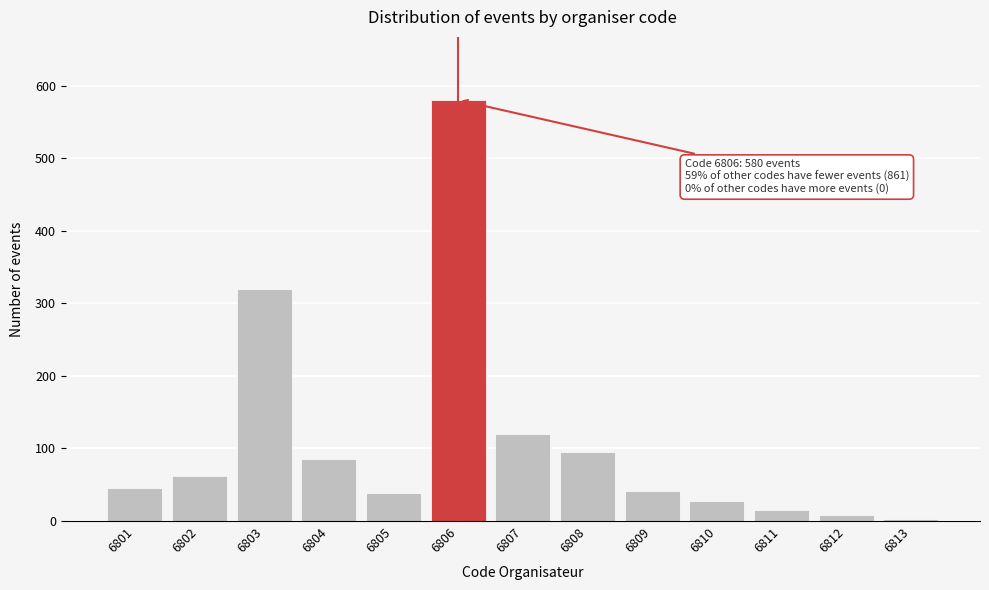

Reading left to right, extract all data points from this chart.

45	62	320	85	38	580	120	95	42	28	15	8	3